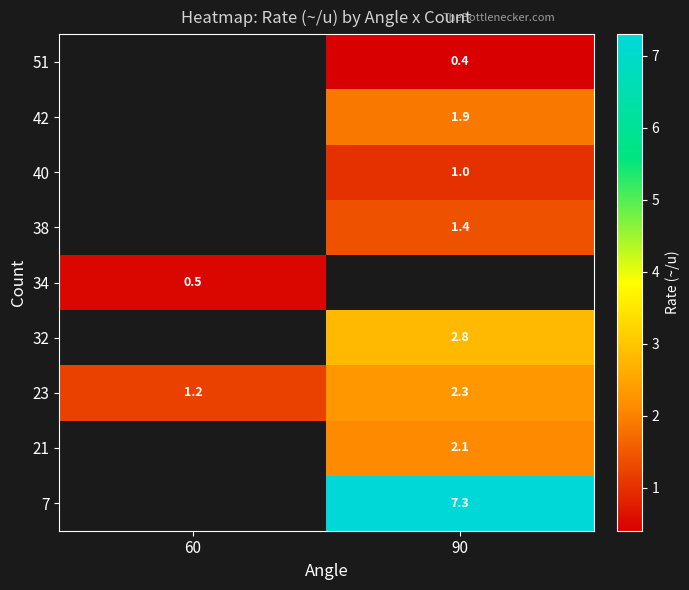

What is the minimum value for 23?

1.2